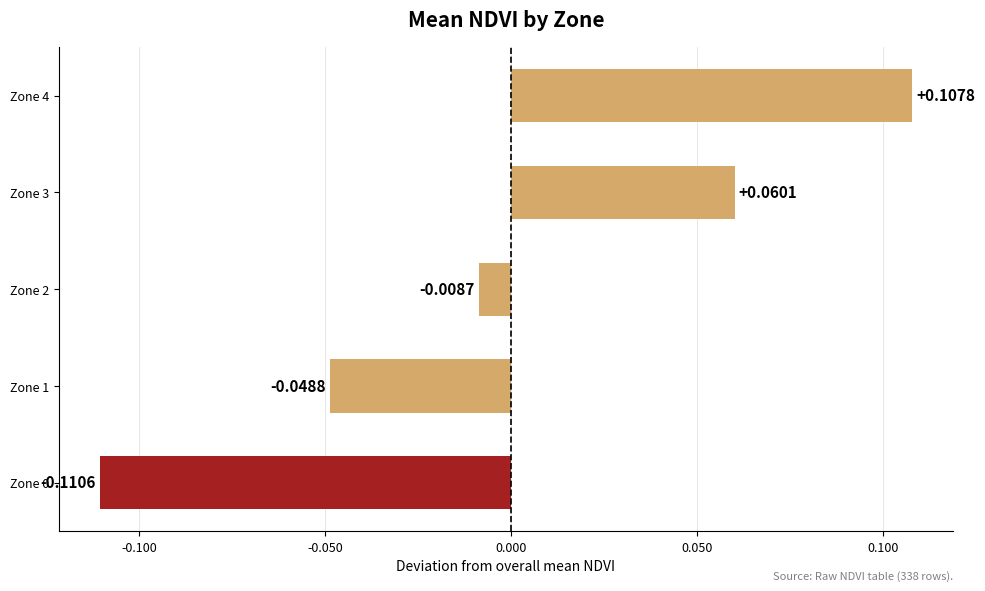

How many values are below 0?

3